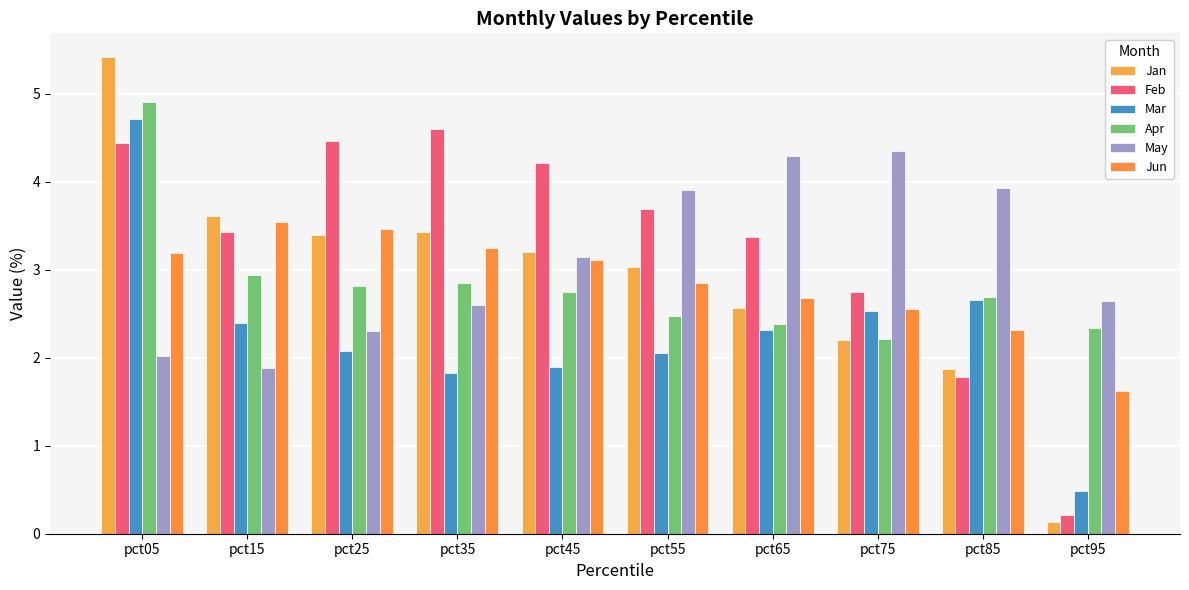

How many bars are there in total?

60